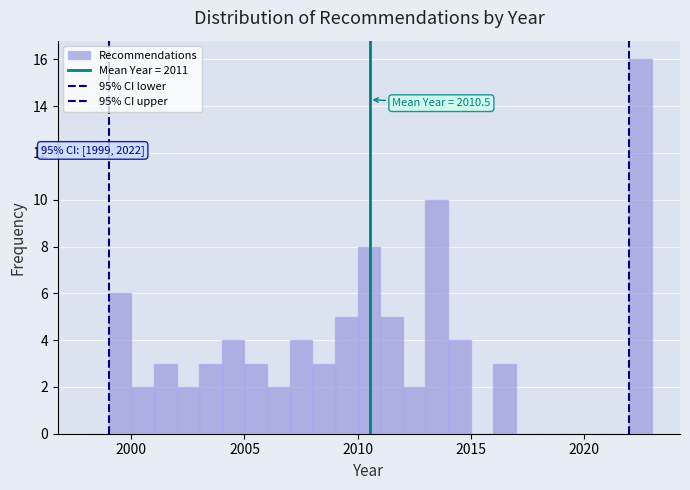

Around what value on the x-axis is the tallest bar? Give the approximate position of its centre, as read against the axis.

2022.5